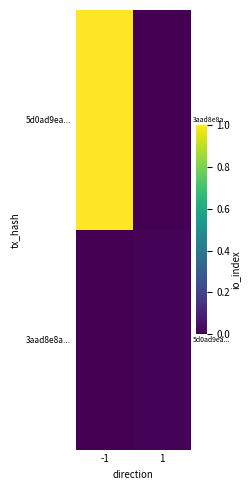

How many distinct data groups are displayed?

2